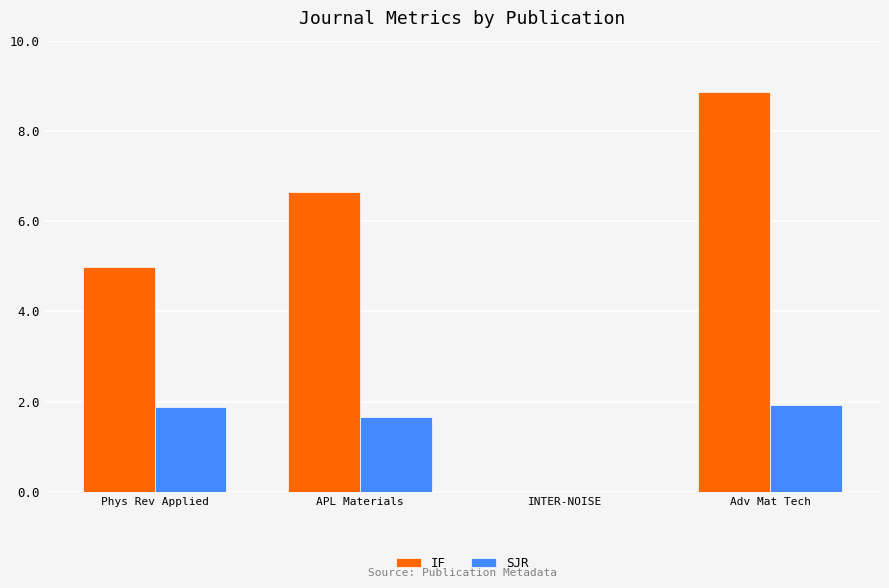

How many positive values does the IF series have?

3